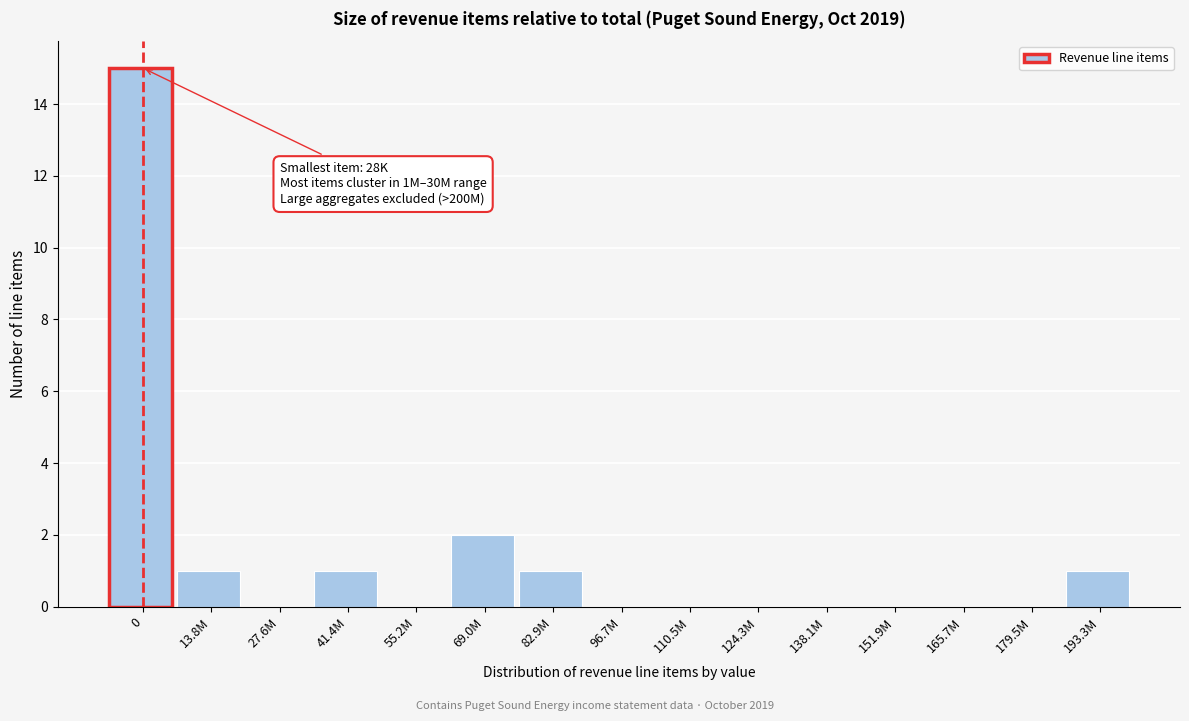

Reading right to left, what are all the values shown in this chart?

193.3M=1	179.5M=0	165.7M=0	151.9M=0	138.1M=0	124.3M=0	110.5M=0	96.7M=0	82.9M=1	69.0M=2	55.2M=0	41.4M=1	27.6M=0	13.8M=1	0=15